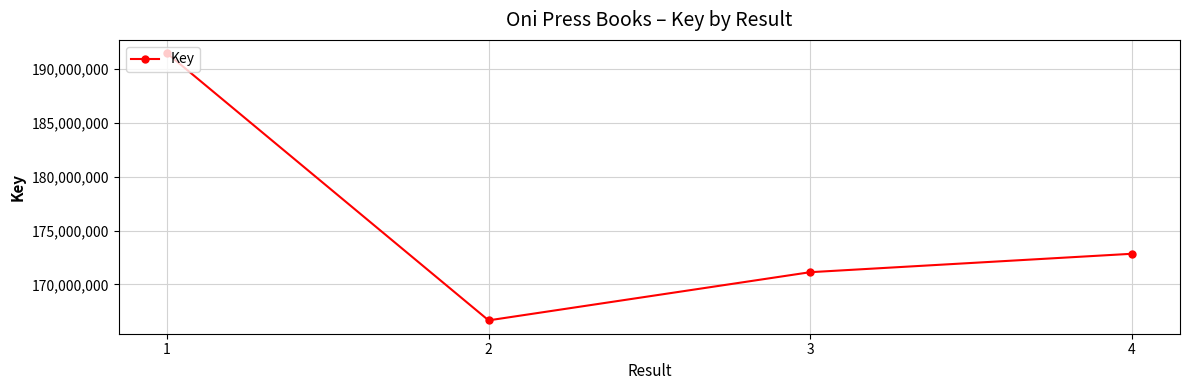

Which category has the lowest value across all series?

2